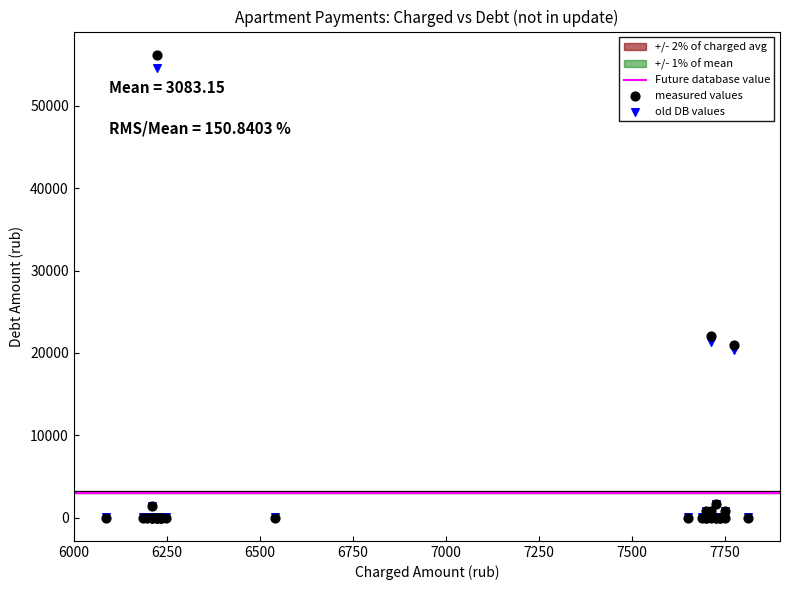

In the old DB values series, what Y value is closest to 27292?

21370.8